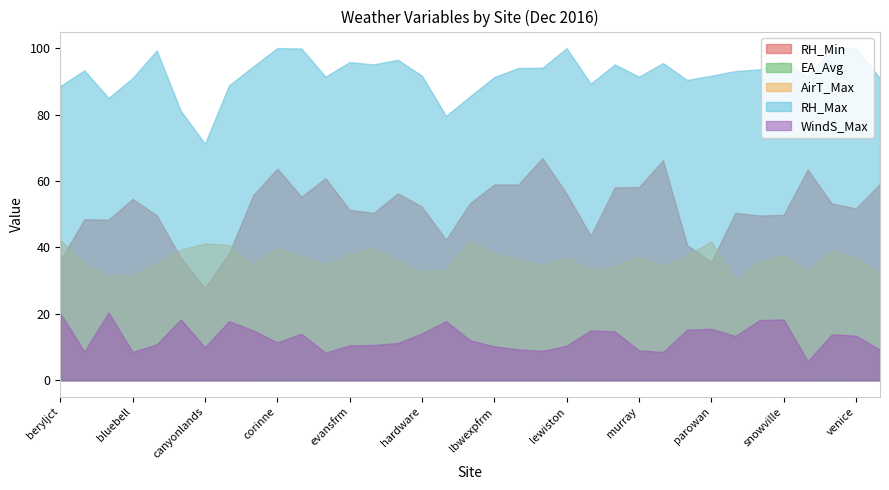

Reading left to right, what are all the values shown in this chart?

RH_Min: 36.1	48.5	48.3	54.6	49.7	36.8	27.8	38.2	55.7	63.7	55.2	60.9	51.3	50.4	56.3	52.3	42.3	53.4	59.0	58.9	66.9	56.2	43.5	58.1	58.2	66.2	40.7	35.6	50.4	49.6	49.8	63.4	53.2	51.7	59.1
EA_Avg: 0.3	0.3	0.3	0.3	0.4	0.3	0.3	0.3	0.4	0.6	0.5	0.5	0.4	0.4	0.5	0.3	0.3	0.4	0.4	0.4	0.4	0.5	0.3	0.4	0.5	0.4	0.3	0.3	0.3	0.4	0.4	0.4	0.5	0.4	0.4
AirT_Max: 42.2	35.4	31.6	31.3	35.4	39.3	41.2	40.7	34.7	39.9	37.4	34.9	38.0	39.9	36.3	32.7	33.5	42.2	38.0	36.4	34.8	37.0	33.4	34.5	37.3	34.3	37.6	41.8	30.2	36.0	37.7	33.1	39.1	36.7	32.3
RH_Max: 88.6	93.3	85.0	91.0	99.3	81.1	71.2	88.8	94.5	100.0	99.9	91.4	95.8	95.1	96.5	91.7	79.6	85.5	91.3	94.0	94.1	100.0	89.3	95.1	91.4	95.5	90.4	91.7	93.1	93.6	96.2	91.2	100.0	100.0	90.9
WindS_Max: 20.2	8.6	20.4	8.5	10.8	18.3	9.9	17.8	15.0	11.4	14.0	8.3	10.5	10.6	11.2	14.1	17.8	12.0	10.2	9.3	8.8	10.4	15.0	14.7	9.0	8.5	15.2	15.5	13.3	18.1	18.3	5.7	13.8	13.4	9.2